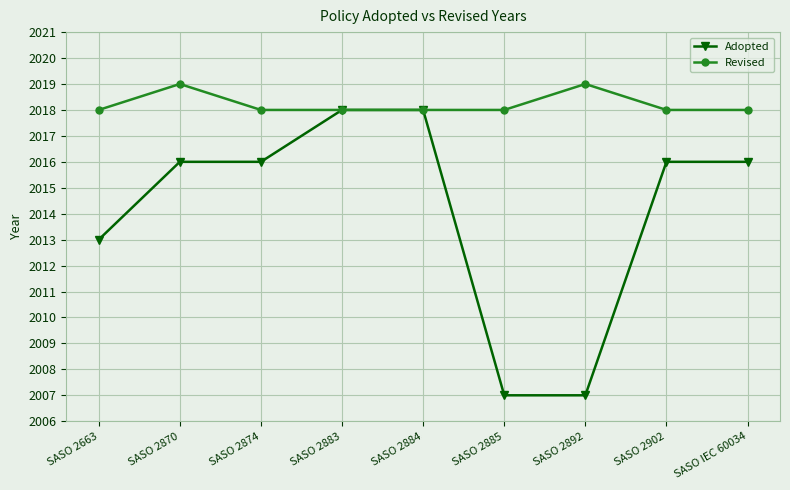

What is the difference between the maximum and minimum values in the Revised series?

1